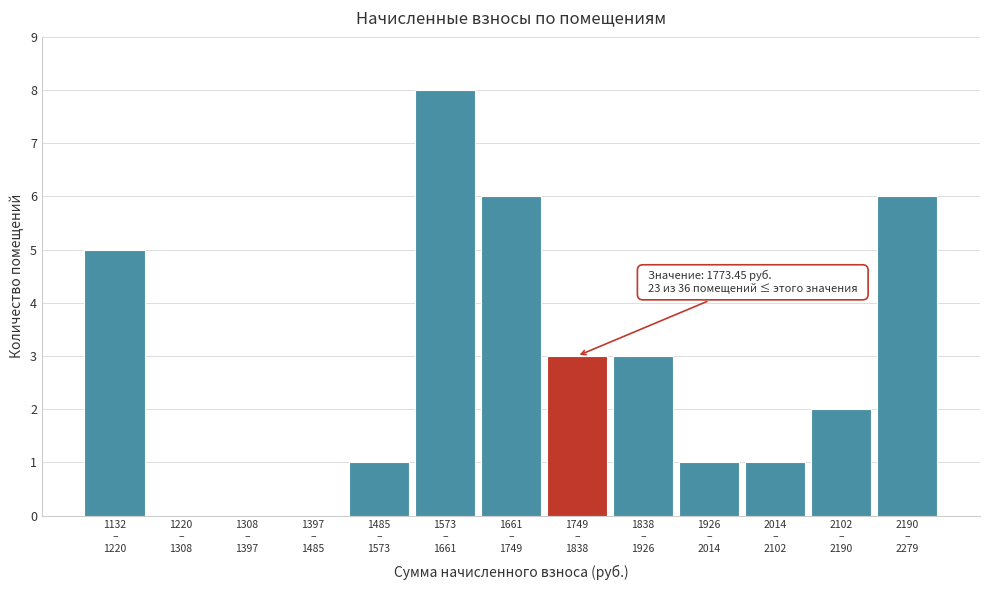

What is the greatest value displayed?

8